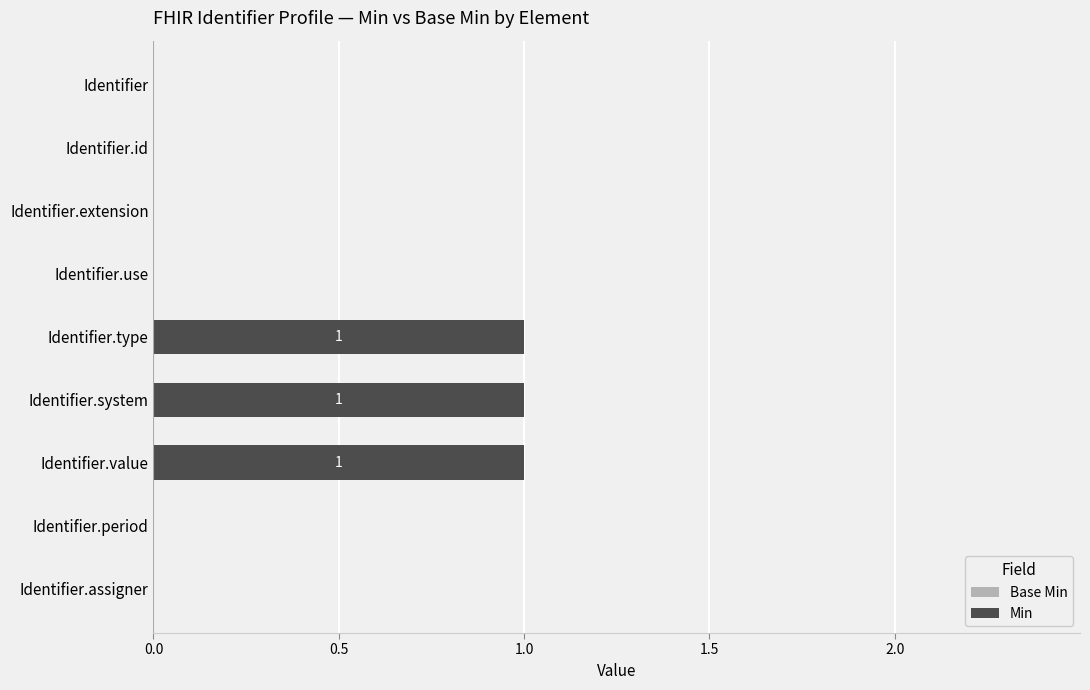

Approximately how many times larger is the value at Identifier.system compared to Identifier.type?

1.0